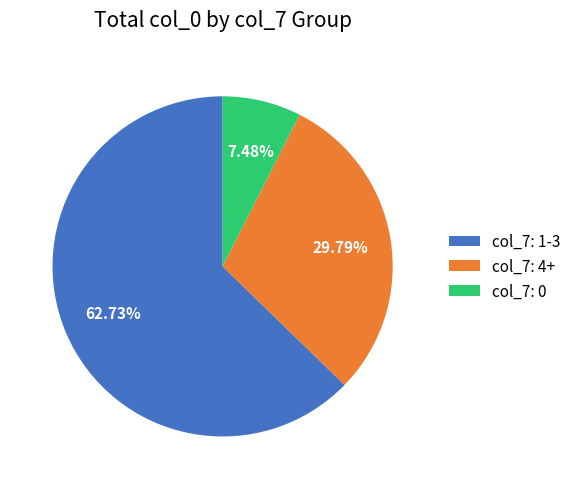

To the nearest percent, what is the average slice percentage?

33%